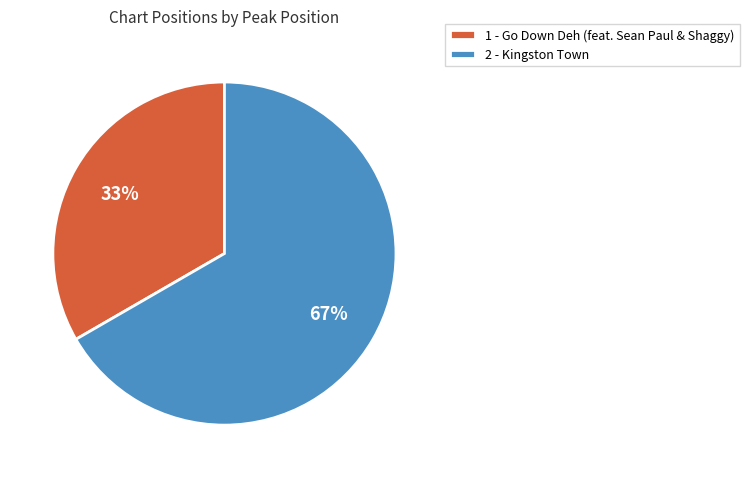

Between 2 - Kingston Town and 1 - Go Down Deh (feat. Sean Paul & Shaggy), which is larger?

2 - Kingston Town